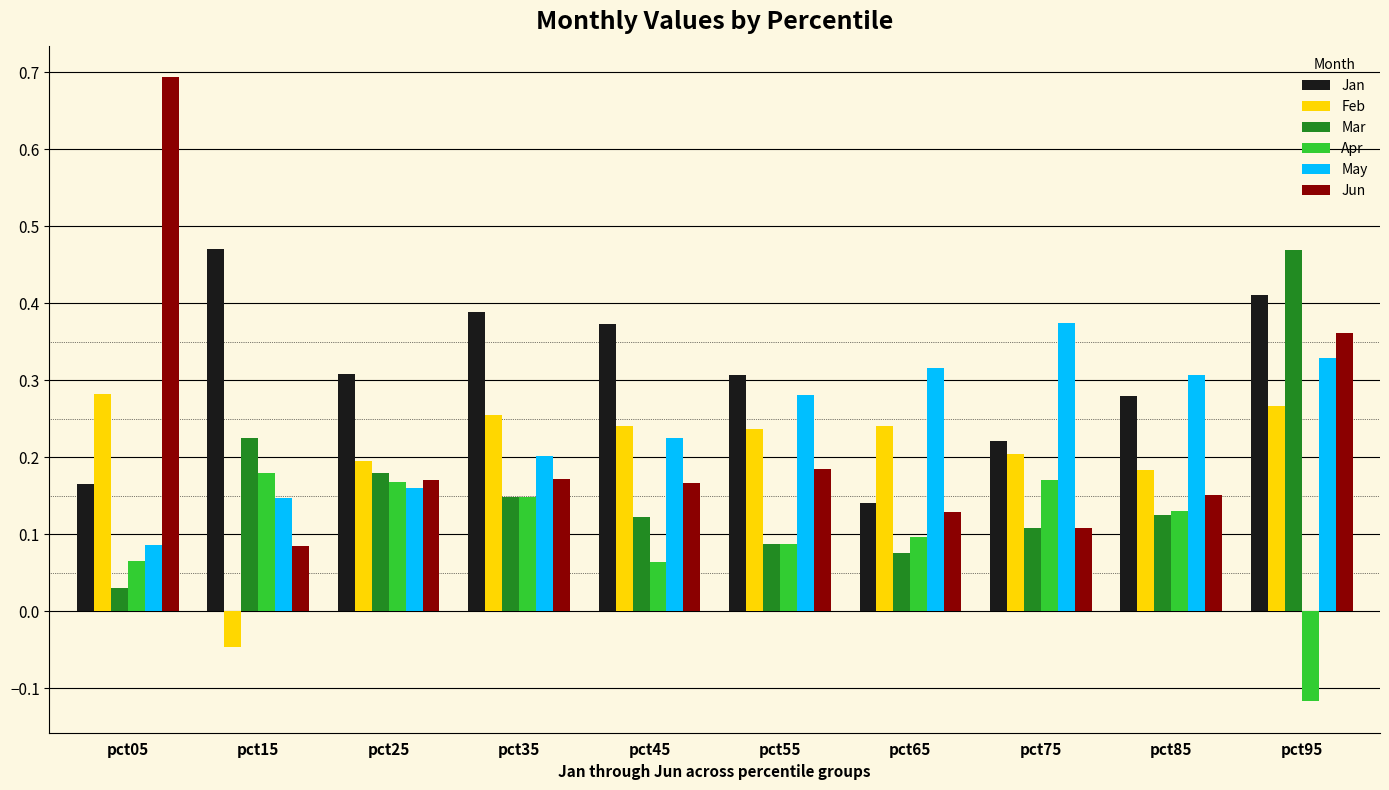

What is the sum of all Feb values?

2.1